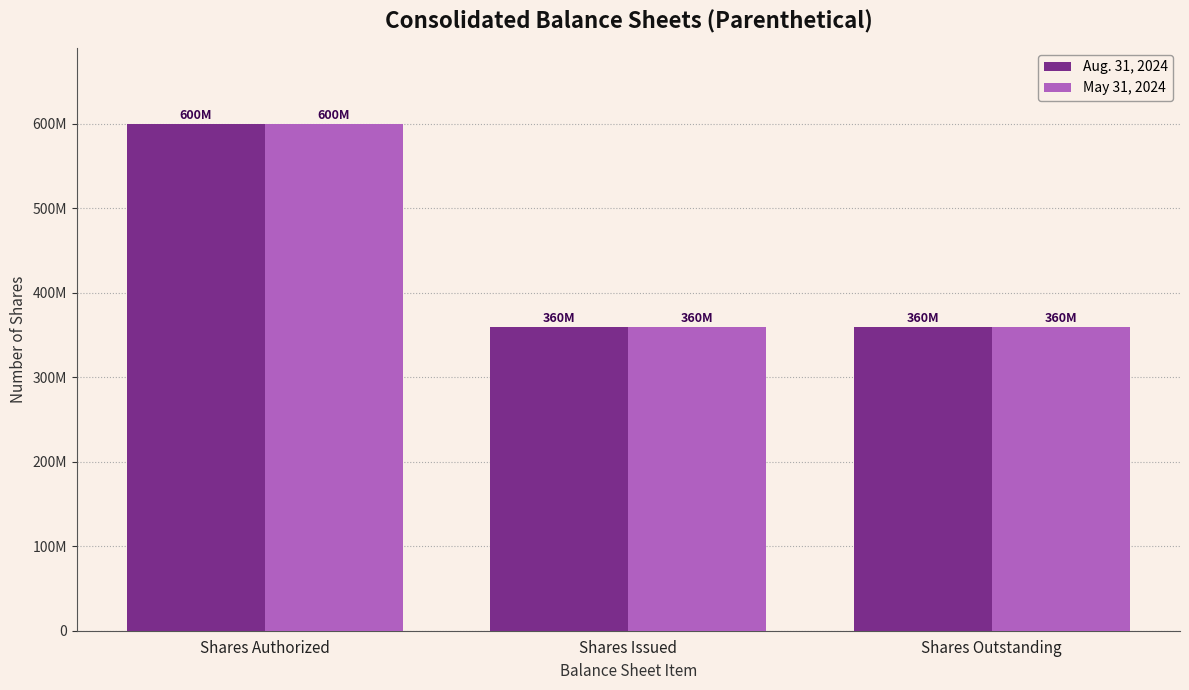

What is the difference between the maximum and second lowest values in the Aug. 31, 2024 series?

240100000